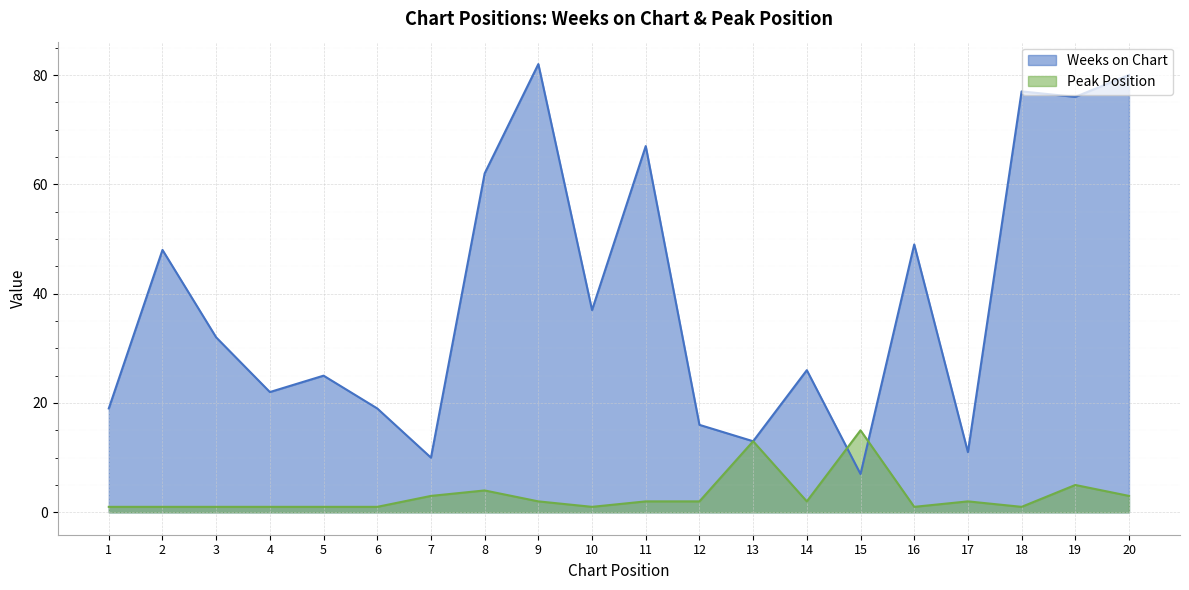

True or false: Peak Position has a value of 1 at 14.

False